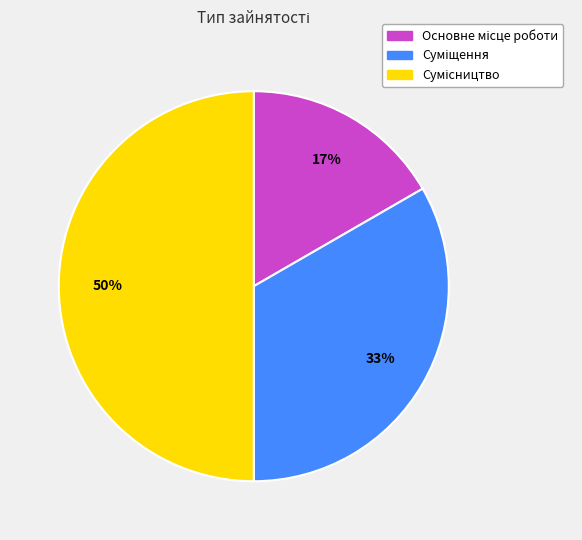

To the nearest percent, what is the difference between the largest and smallest slice percentages?

33%